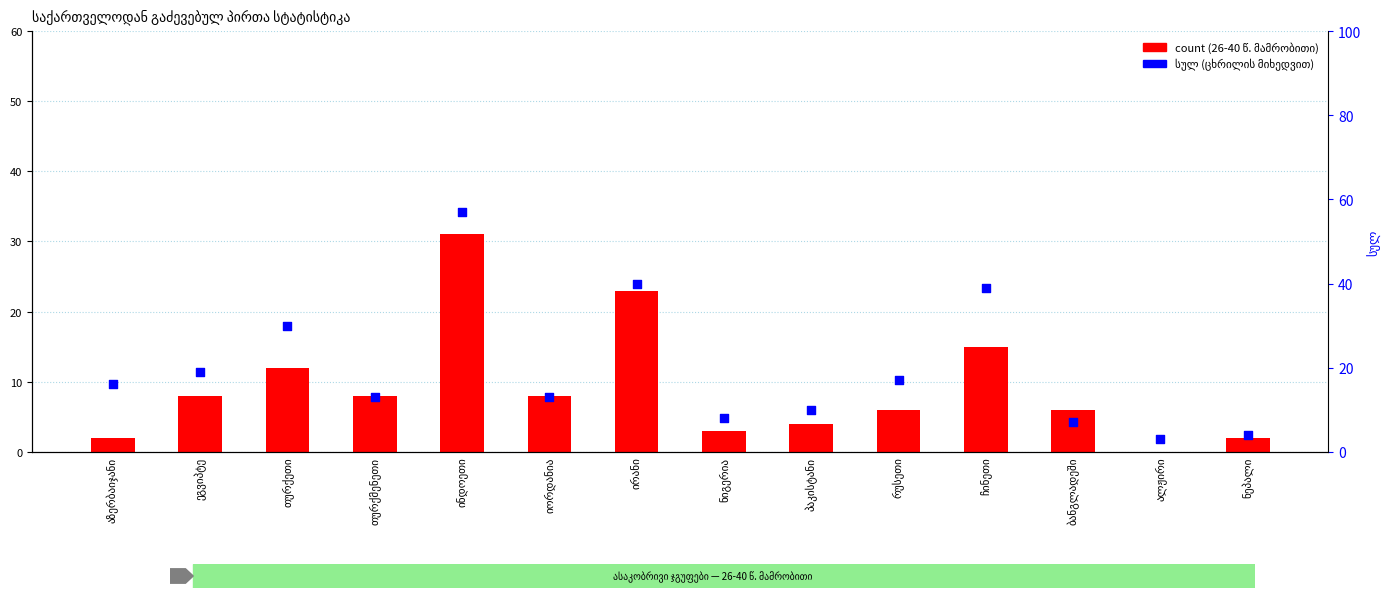

Which series has the largest total across all categories?

სულ (percentile)